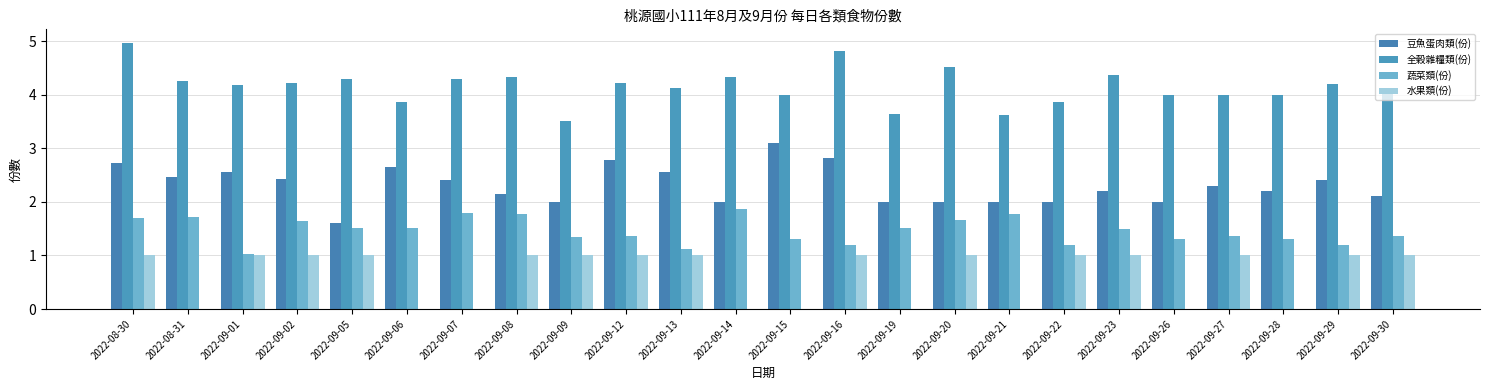

List the series in order of their peak value, highest first.

全穀雜糧類(份), 豆魚蛋肉類(份), 蔬菜類(份), 水果類(份)